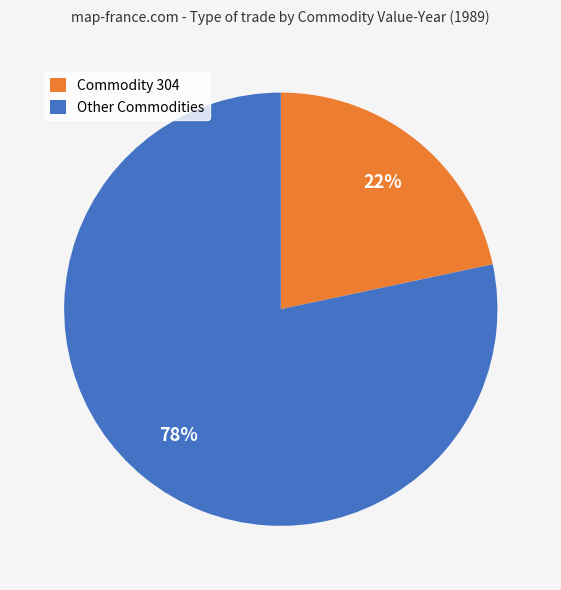

Which has a higher value, Other Commodities or Commodity 304?

Other Commodities